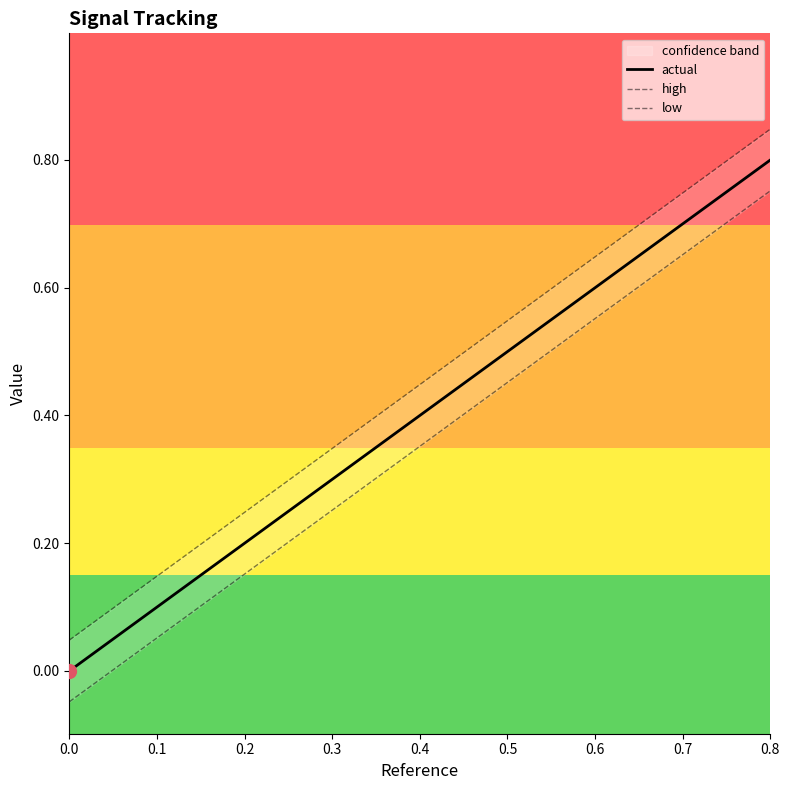

The actual series shows 1.4 at 0.8. True or false?

False